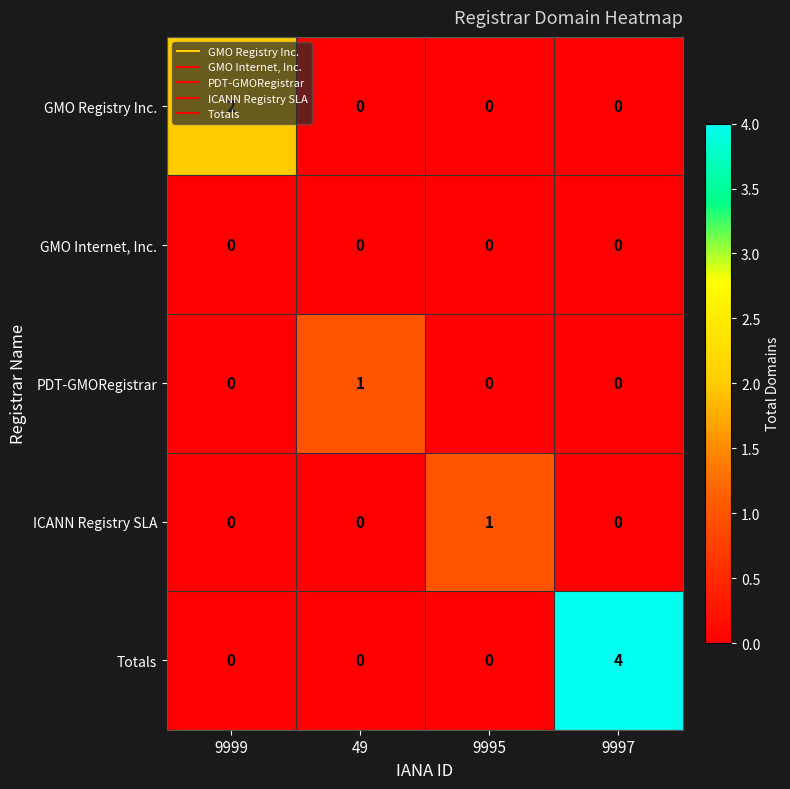

At which label does GMO Registry Inc. reach its peak?

9999